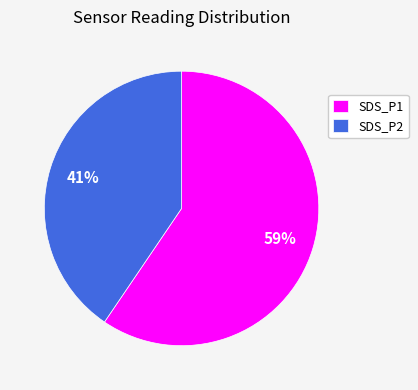

Count the number of slices in the pie.

2